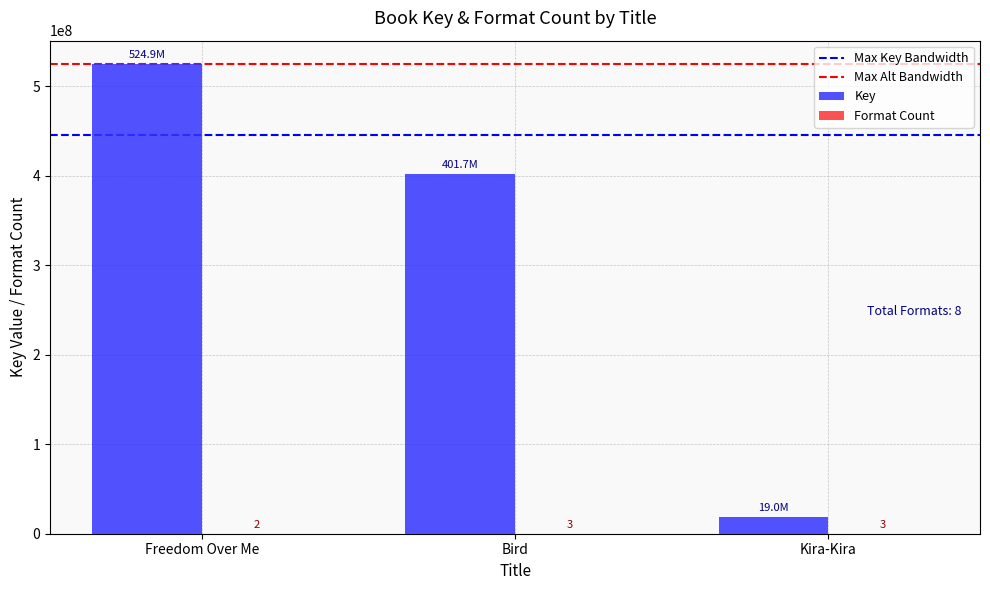

At which category does the chart reach its peak across all series?

Freedom Over Me